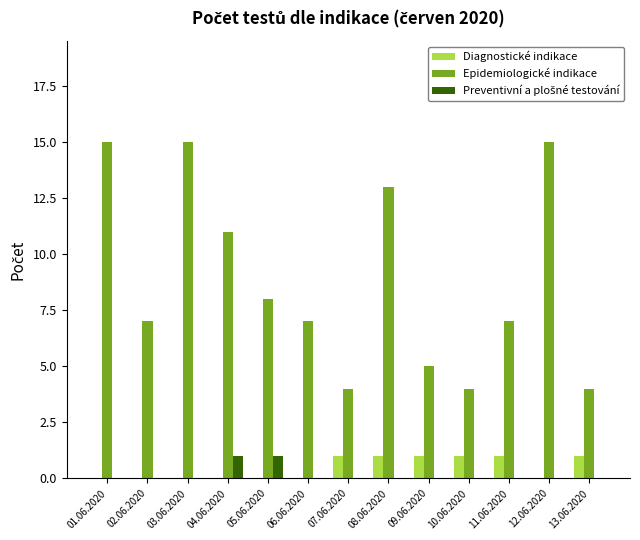

The Diagnostické indikace series shows 0 at 11.06.2020. True or false?

False